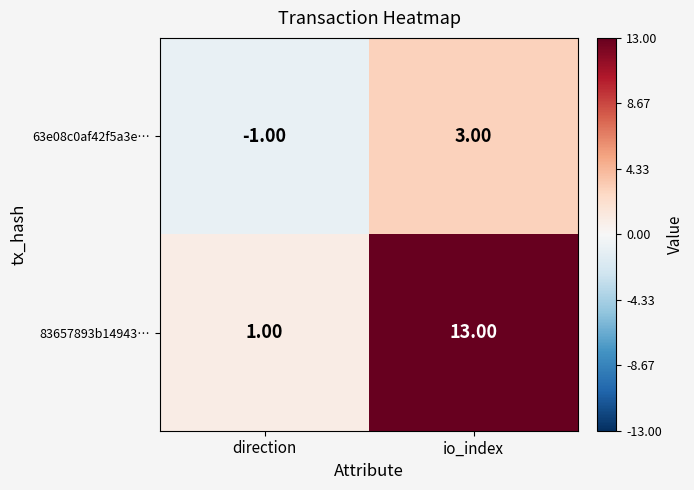

At which category does the chart reach its minimum across all series?

direction